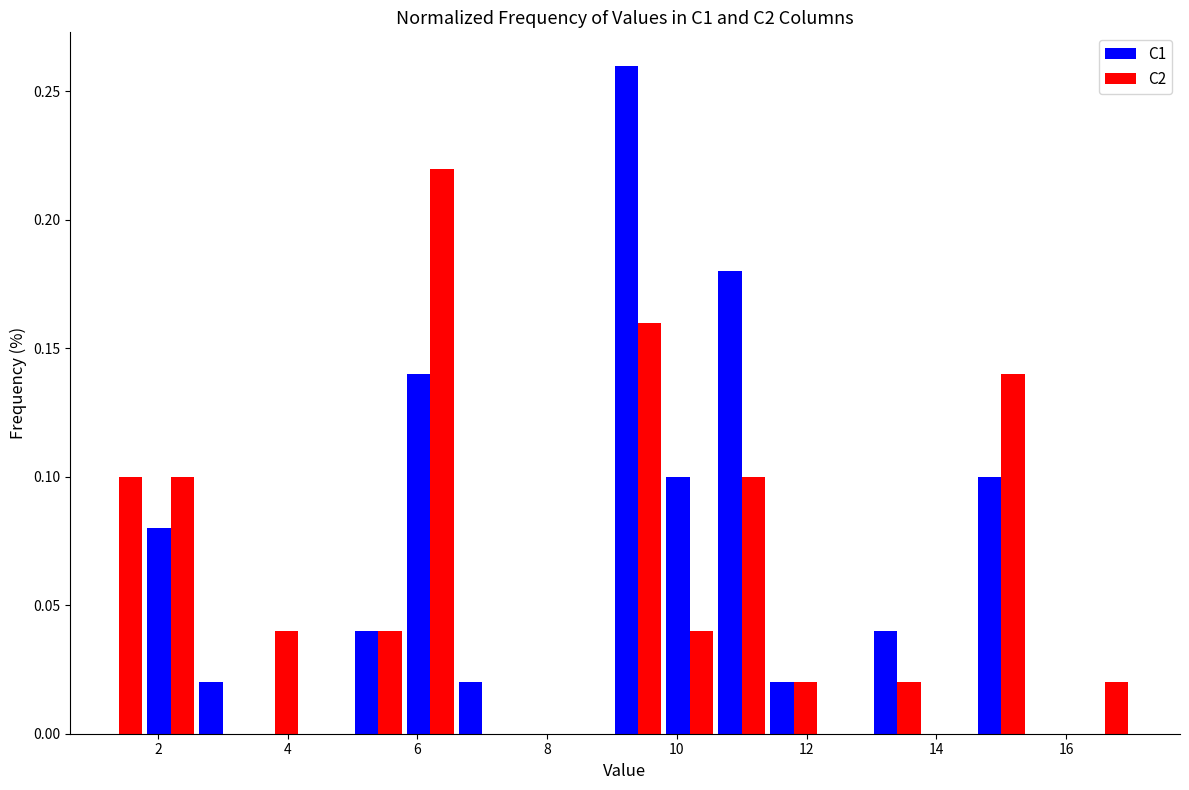

In the C1 series, which range on the x-axis has the tallest bar?

9.0 to 9.8